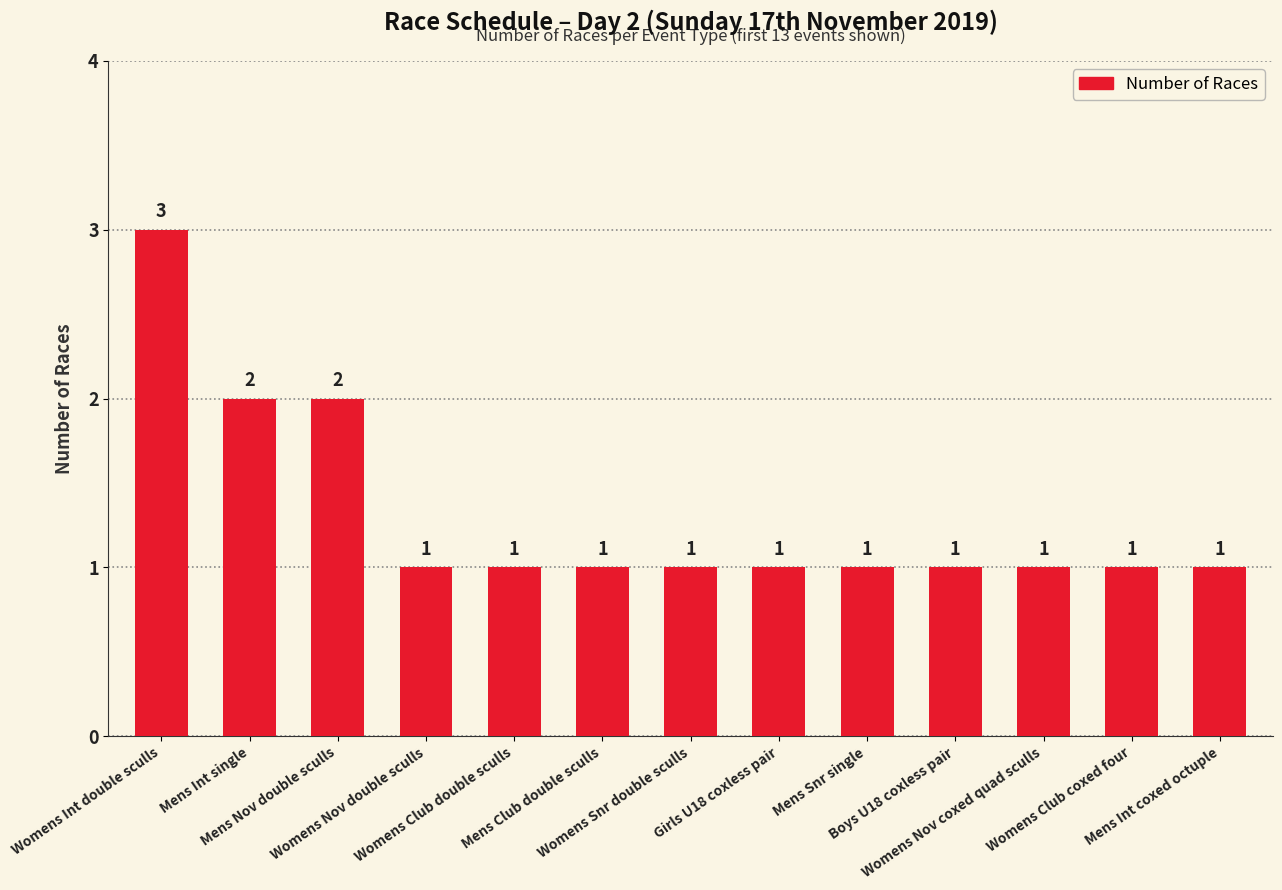

Count the number of categories in the chart.

13